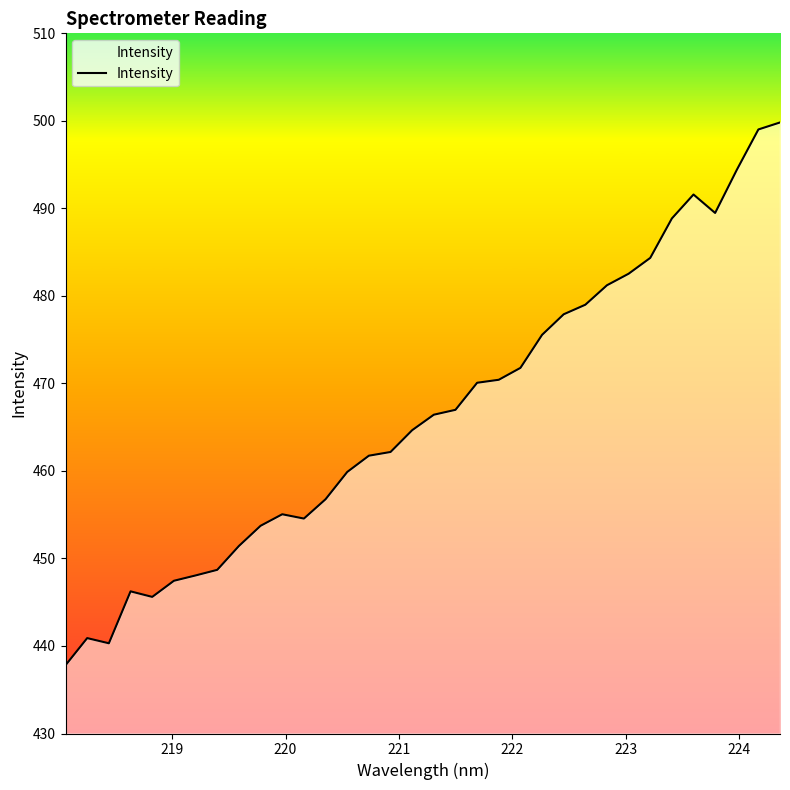

What is the average value?

466.6